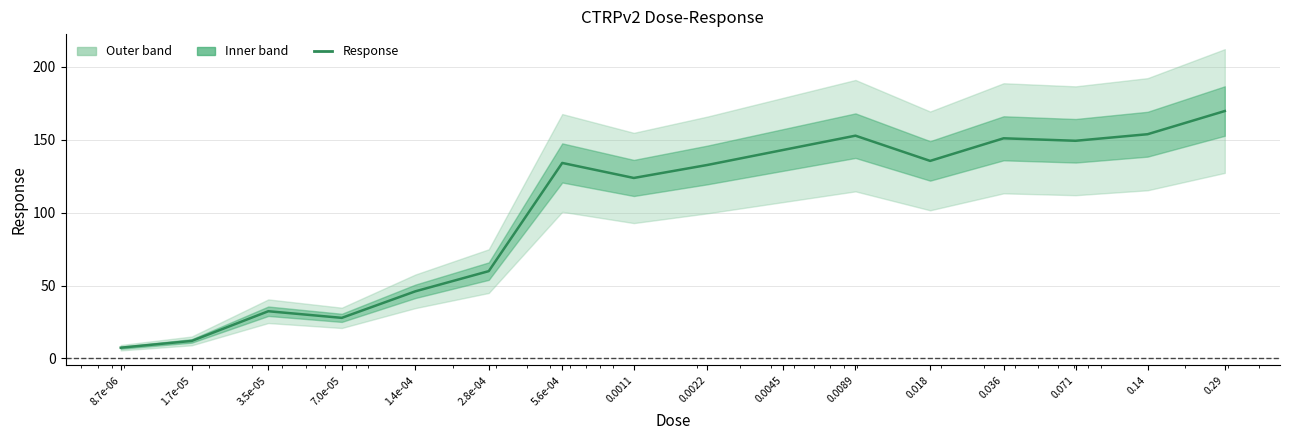

What is the sum of all values?

1631.3